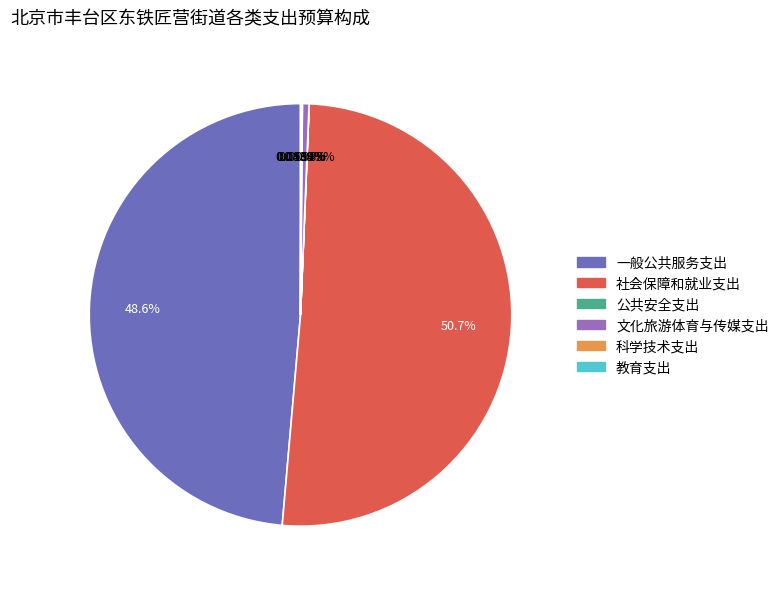

Which slice is the largest?

社会保障和就业支出